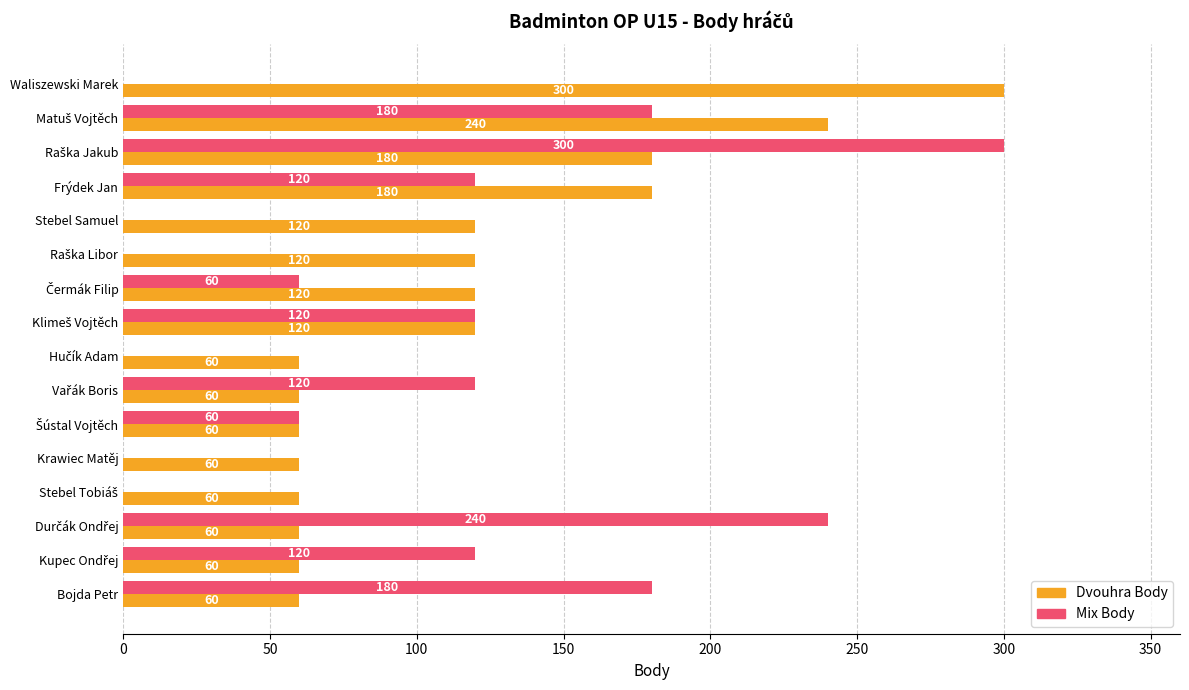

Which series has the largest total across all categories?

Dvouhra Body